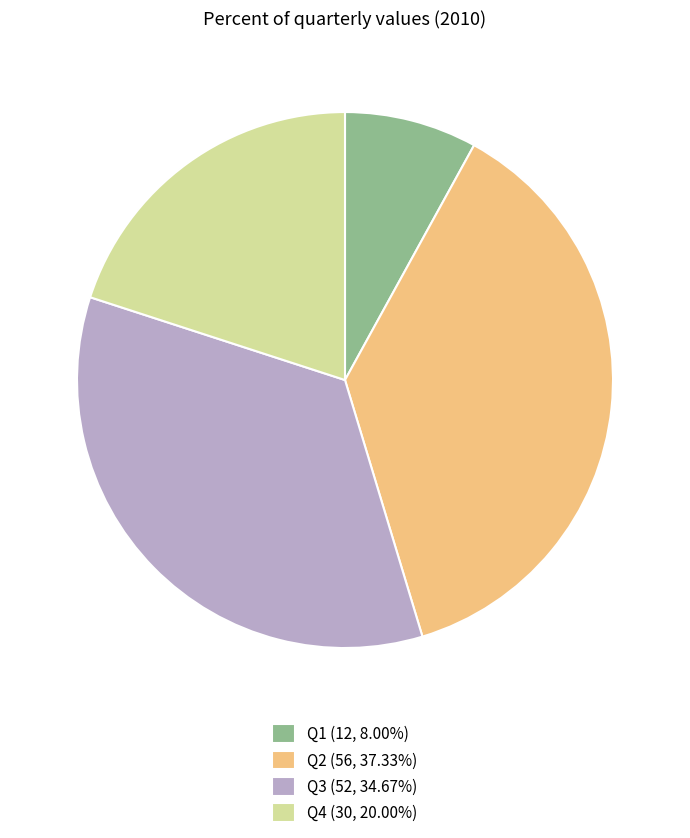

Do Q4 (30, 20.00%) and Q1 (12, 8.00%) together represent more than half of the pie?

No